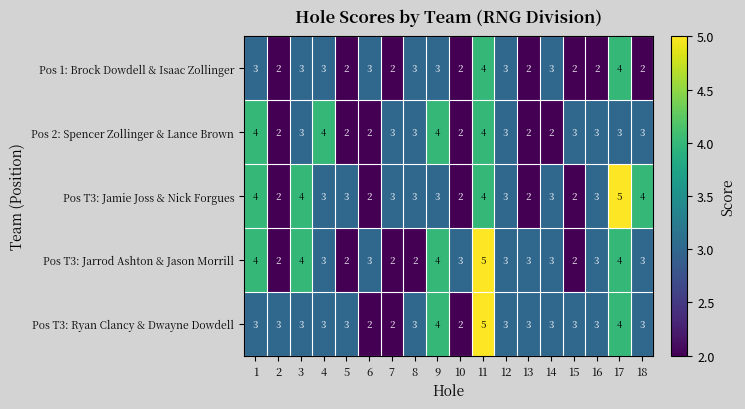

What is the difference between the highest and lowest values at 7?

1